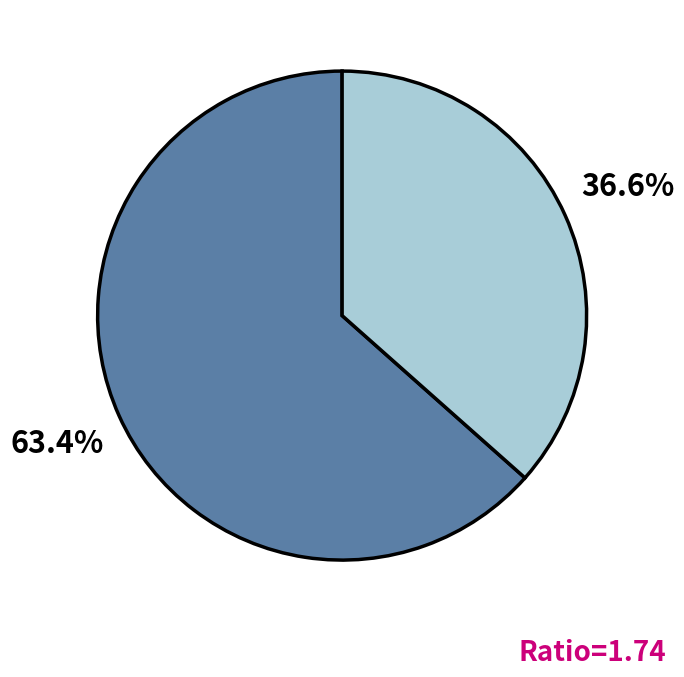

Is there a majority slice in this chart?

Yes